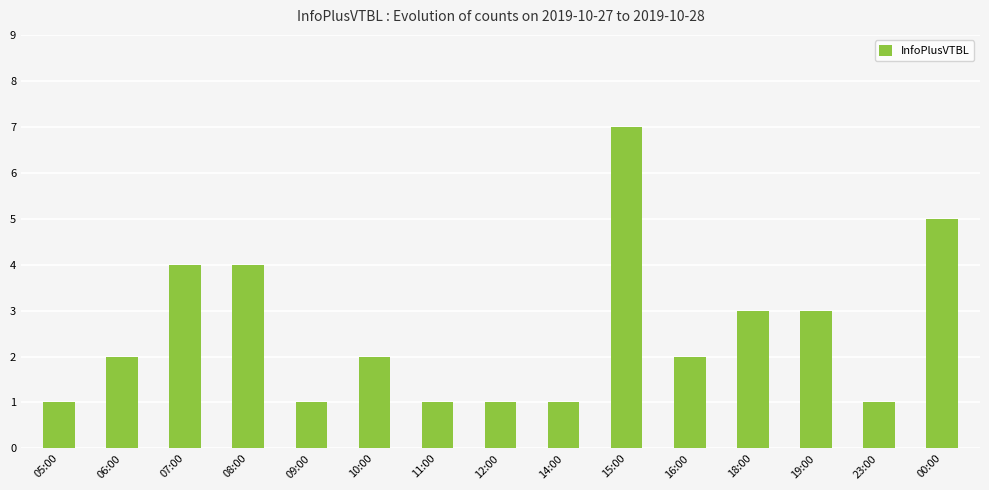

What position from the left is 09:00?

5